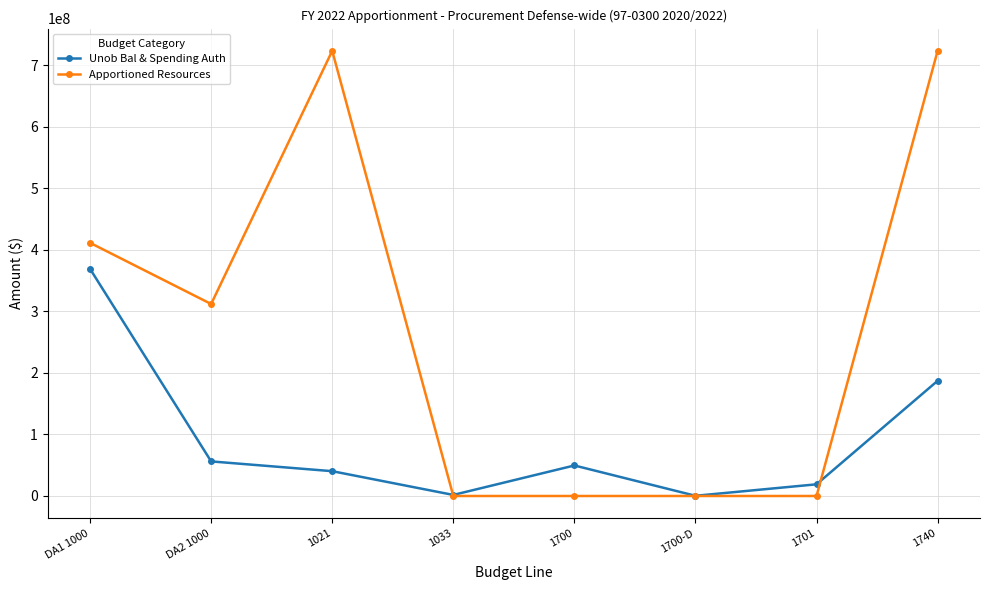

True or false: Unob Bal & Spending Auth has a value of 305428015 at 1740.

False